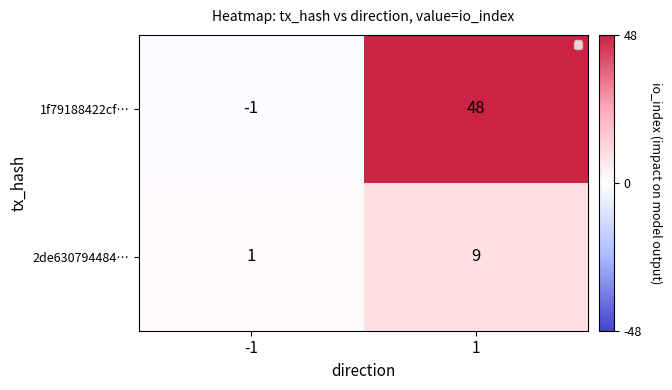

Which series has the largest total across all categories?

1f79188422cf…